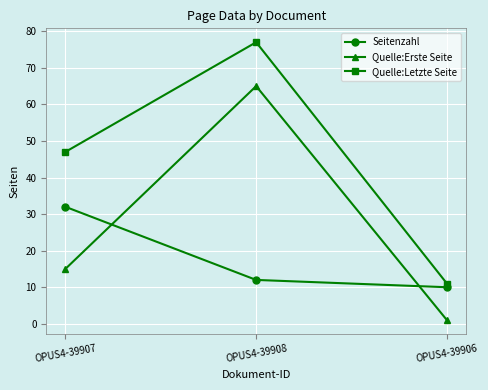

True or false: Quelle:Letzte Seite has a value of 3 at OPUS4-39906.

False